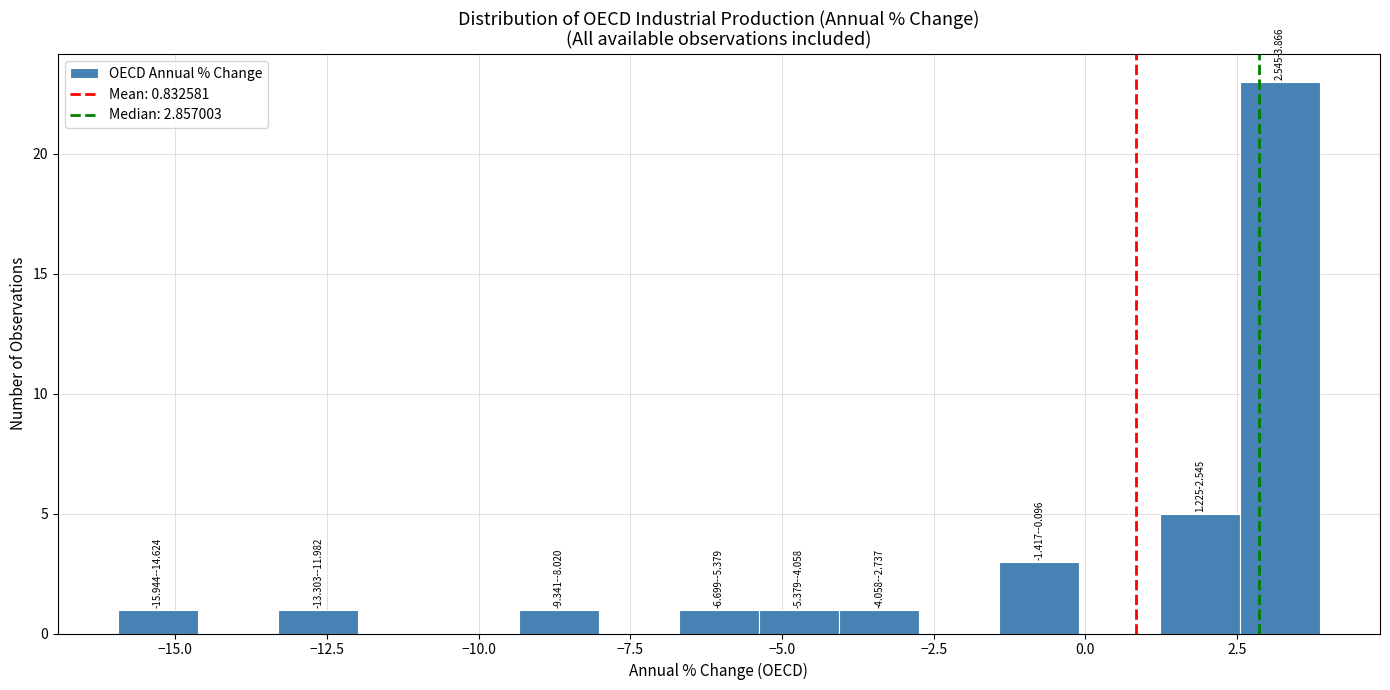

Around what value on the x-axis is the tallest bar? Give the approximate position of its centre, as read against the axis.

3.0